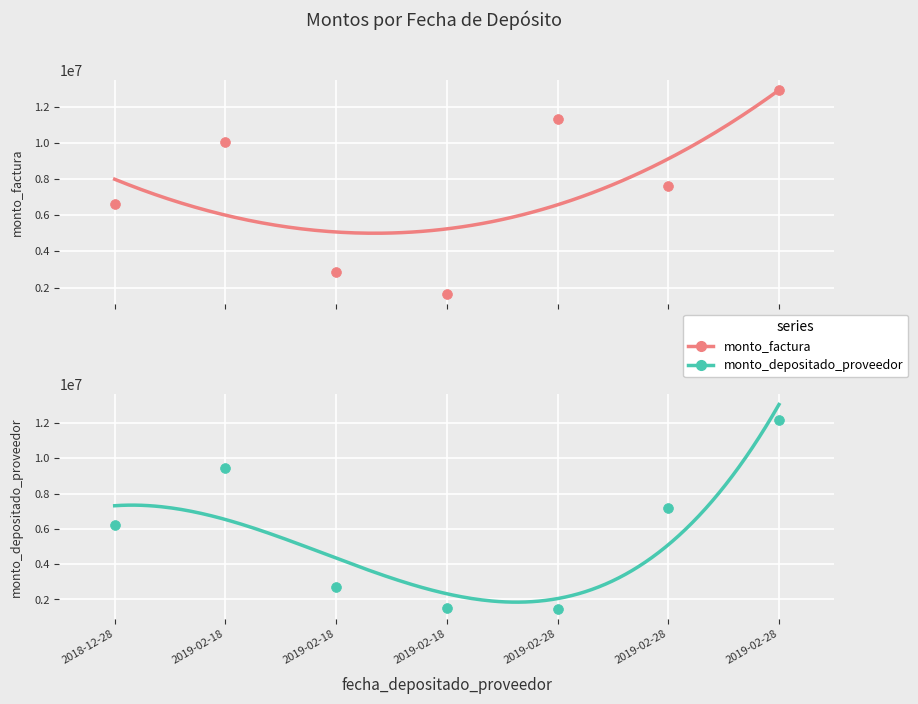

Which series has the largest total across all categories?

monto_factura